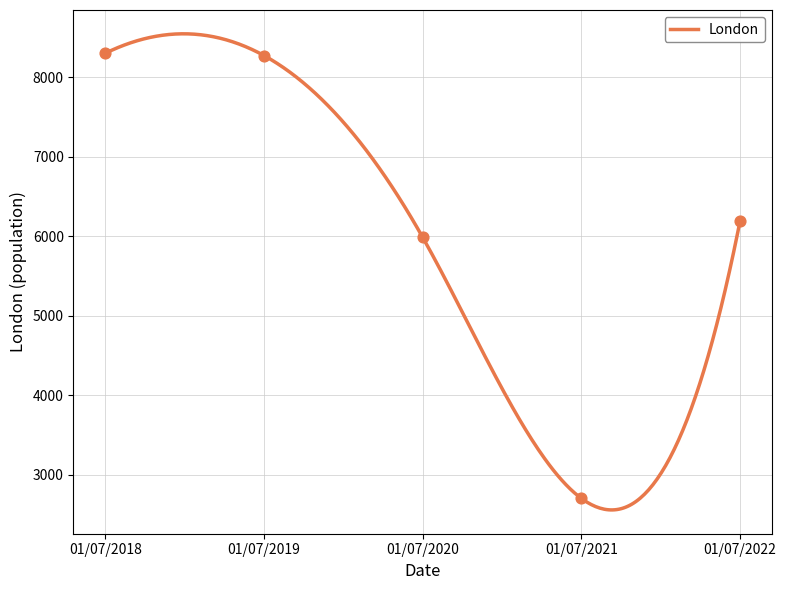

Between 01/07/2022 and 01/07/2019, which is larger?

01/07/2019